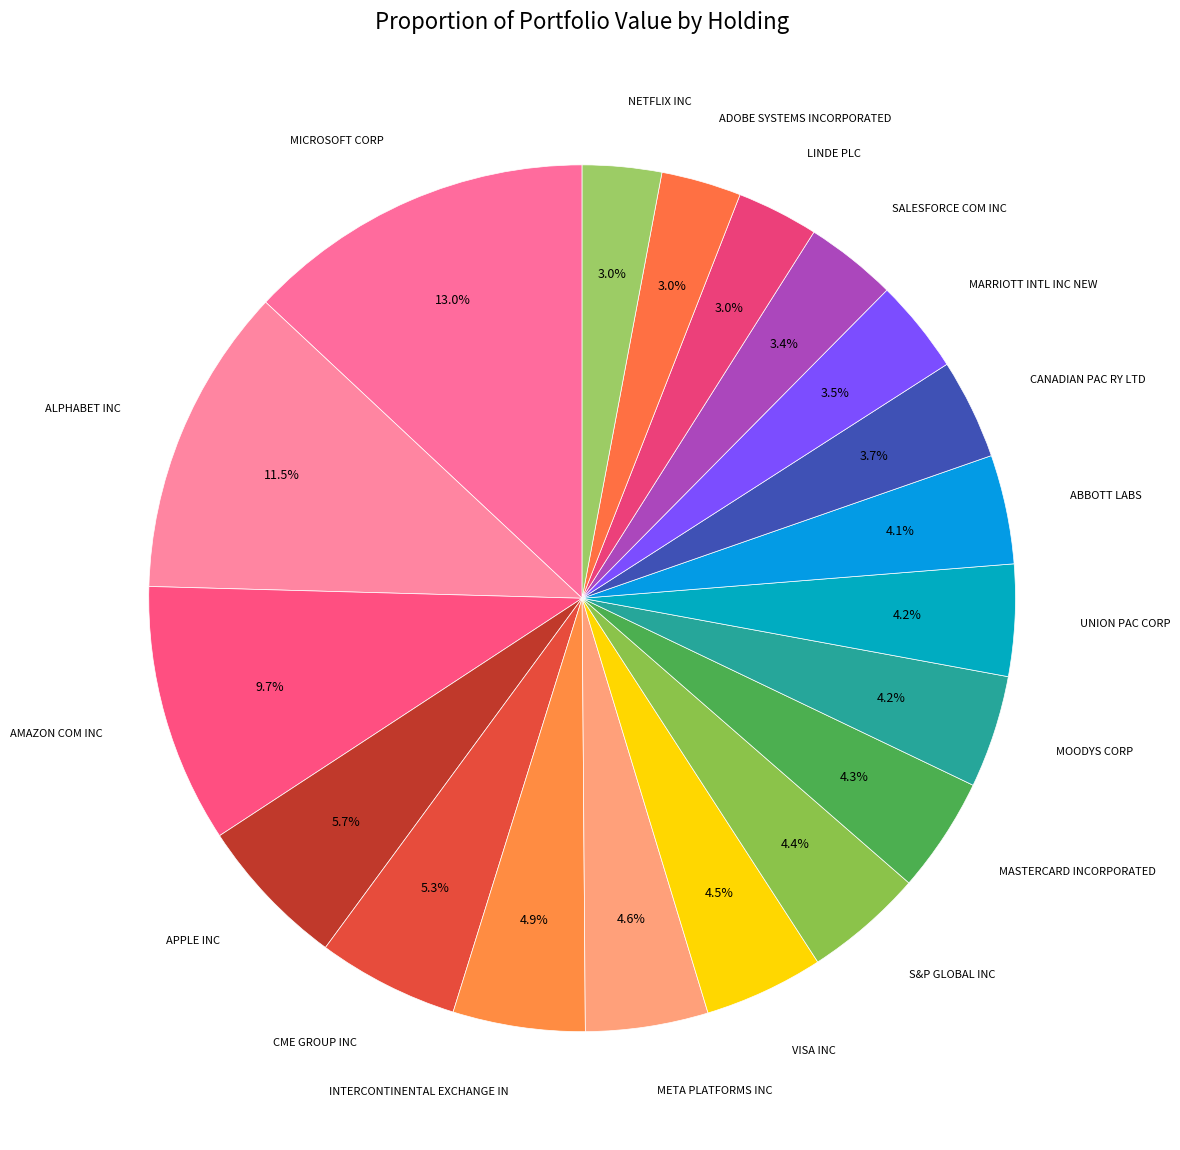

Rank the categories by value from highest to lowest.

MICROSOFT CORP, ALPHABET INC, AMAZON COM INC, APPLE INC, CME GROUP INC, INTERCONTINENTAL EXCHANGE IN, META PLATFORMS INC, VISA INC, S&P GLOBAL INC, MASTERCARD INCORPORATED, MOODYS CORP, UNION PAC CORP, ABBOTT LABS, CANADIAN PAC RY LTD, MARRIOTT INTL INC NEW, SALESFORCE COM INC, LINDE PLC, ADOBE SYSTEMS INCORPORATED, NETFLIX INC